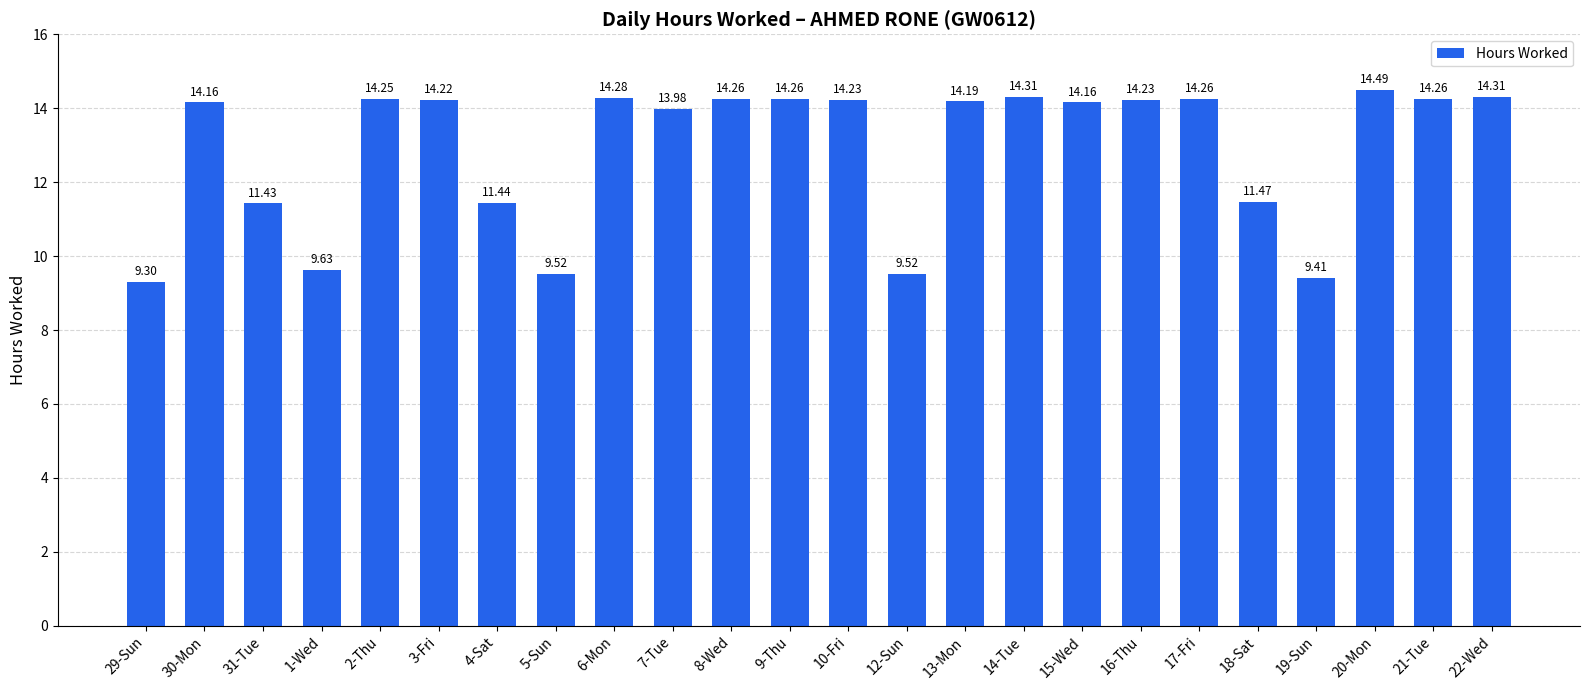

What is the difference between the maximum and second lowest values?

5.1